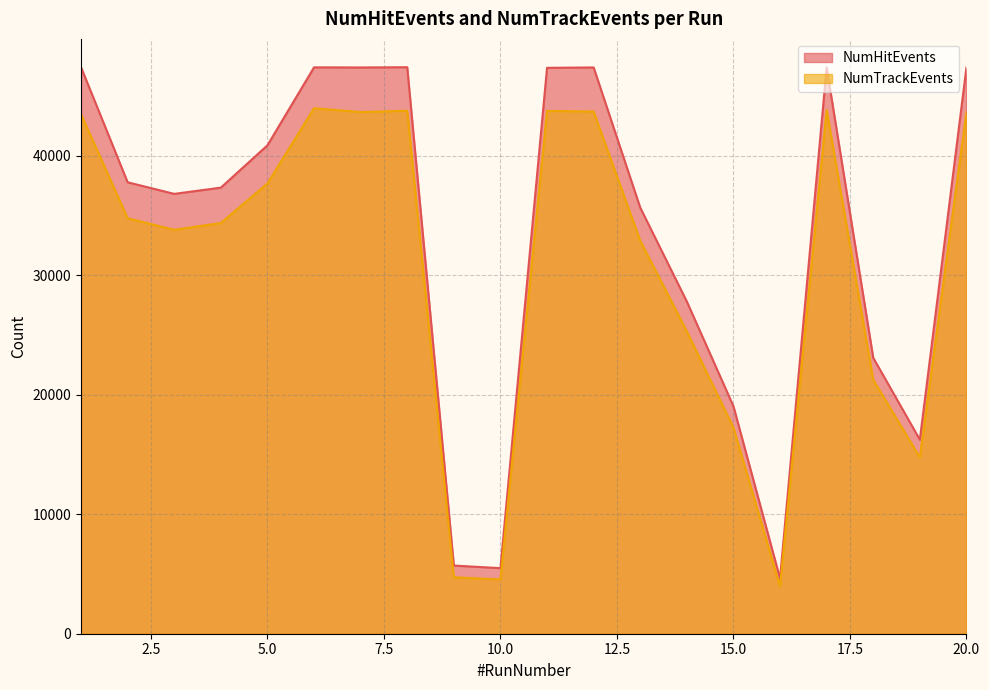

At which label does NumHitEvents first exceed 37796?

1